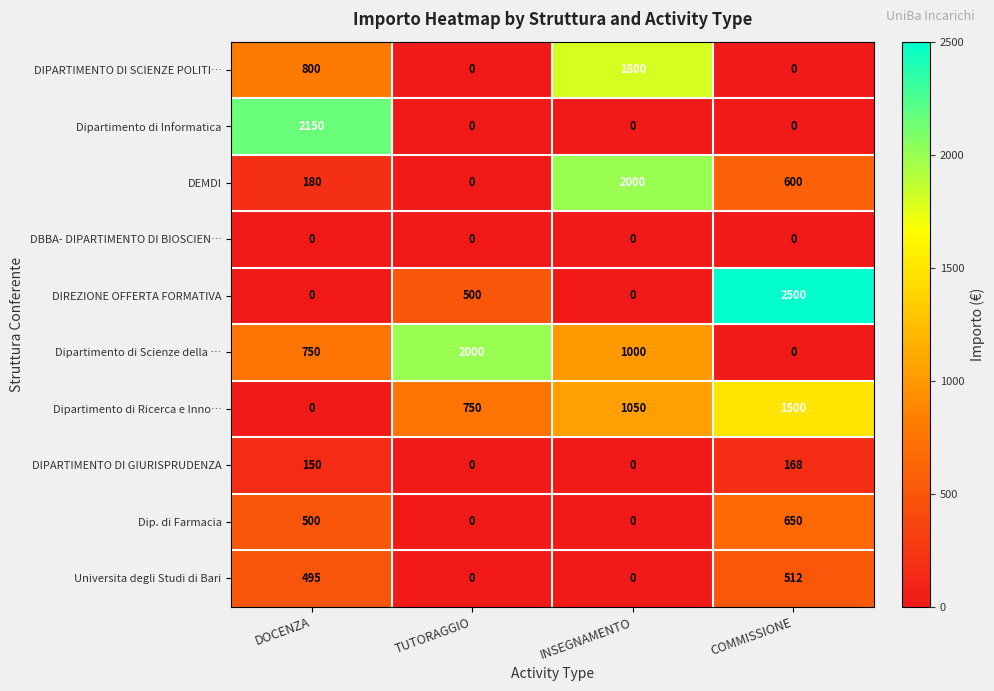

Which series changed the most between TUTORAGGIO and INSEGNAMENTO?

DEMDI